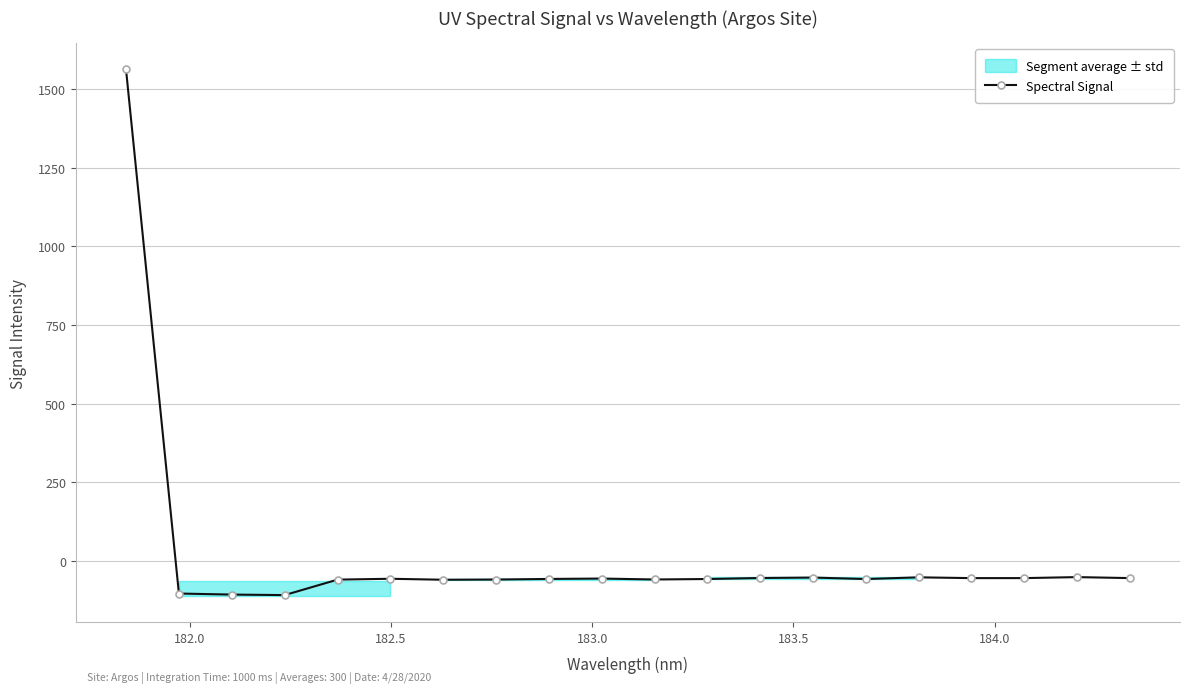

Does the chart display data point markers on the line(s)?

Yes